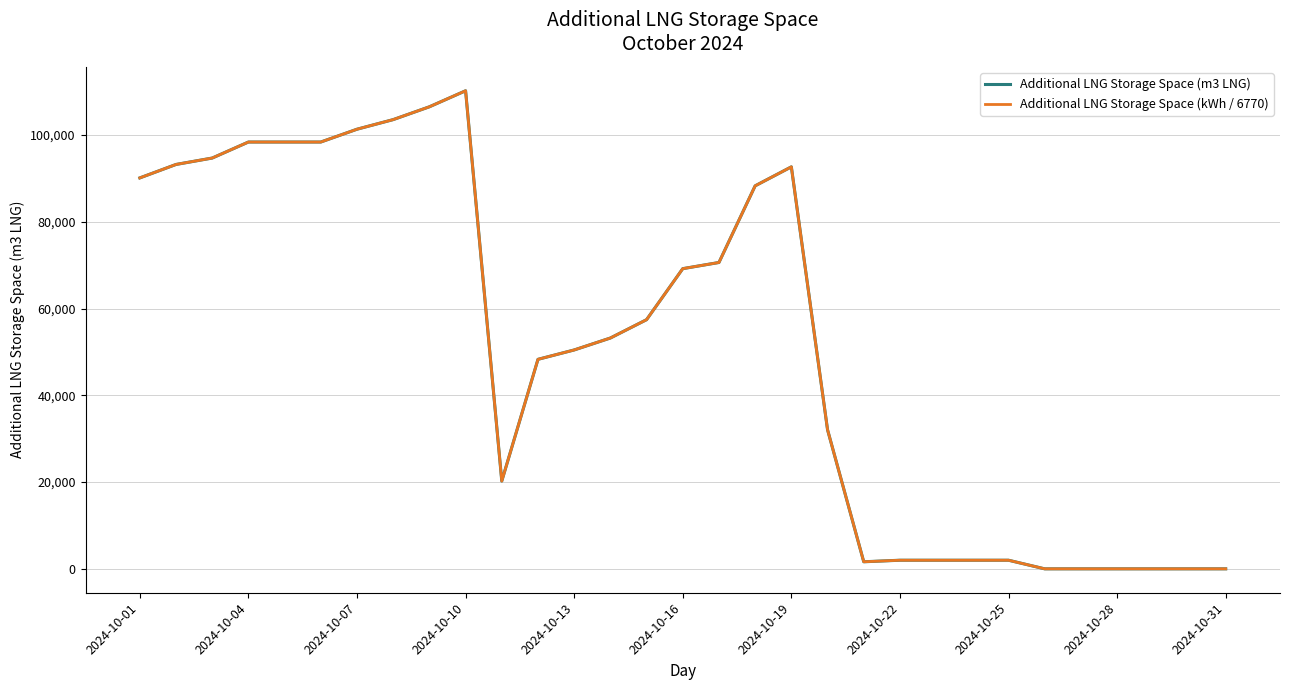

Count the number of data series in this chart.

2